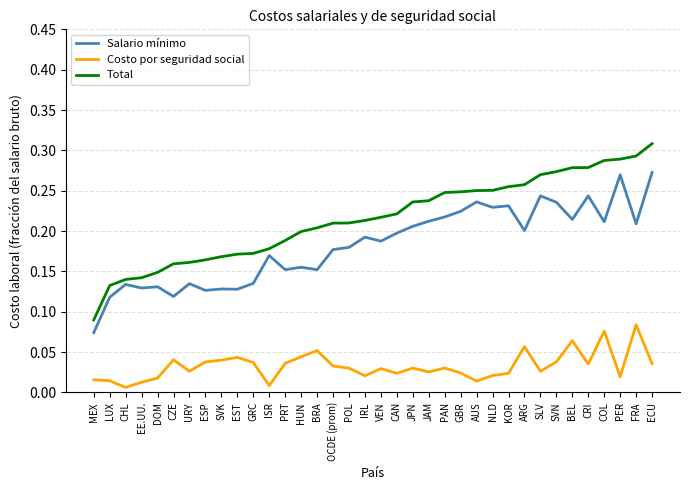

List the series in order of their overall mean, lowest first.

Costo por seguridad social, Salario mínimo, Total